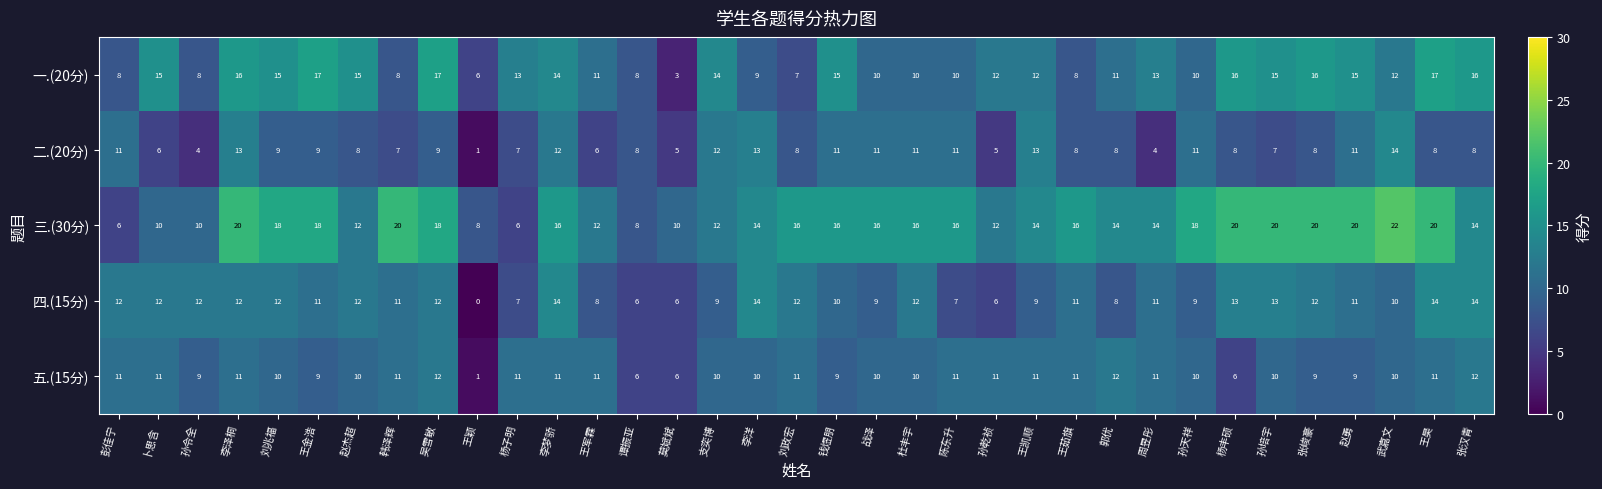

What is the difference between the maximum and minimum values in the 五.(15分) series?

11